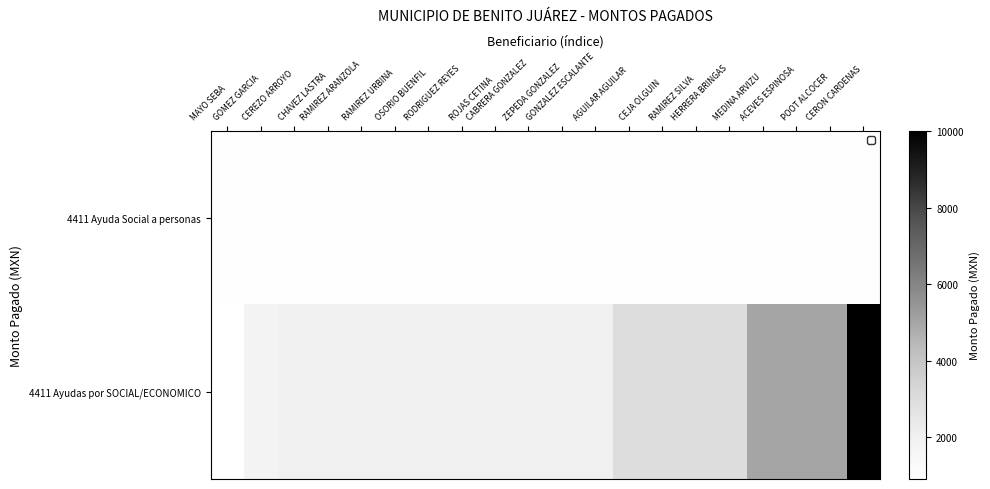

Which series has the largest total across all categories?

4411 Ayudas por SOCIAL/ECONOMICO